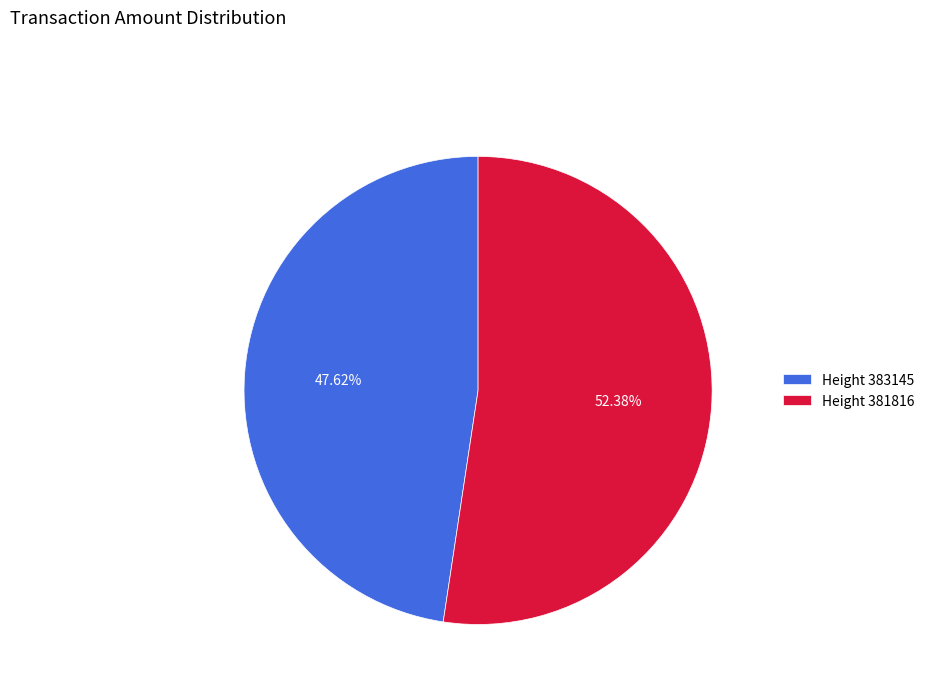

Count the number of slices in the pie.

2